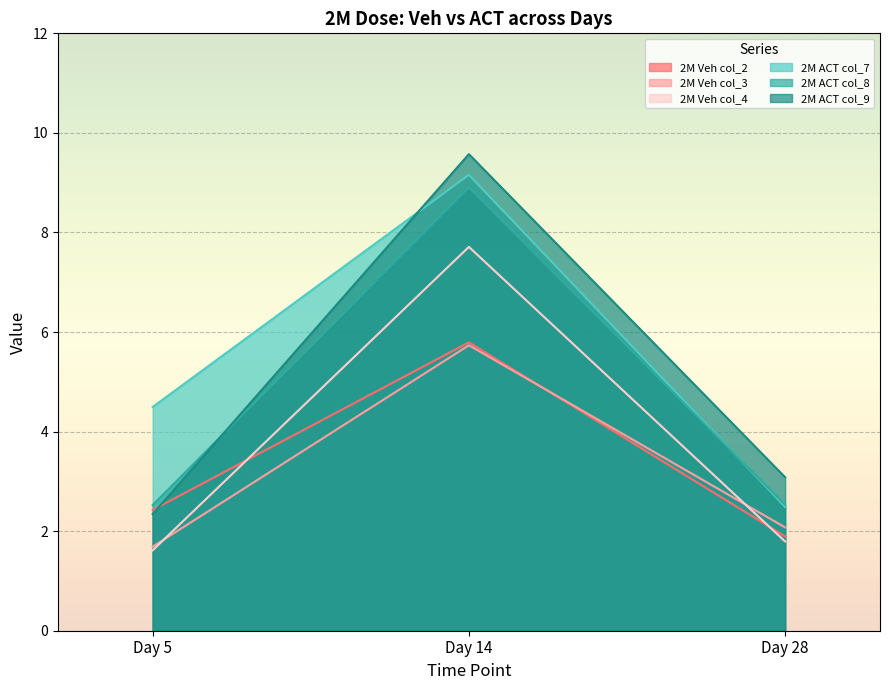

Reading right to left, transcribe all the data shown in this chart.

2M Veh col_2: 1.9	5.8	2.4
2M Veh col_3: 2.1	5.7	1.7
2M Veh col_4: 1.8	7.7	1.6
2M ACT col_7: 2.5	9.2	4.5
2M ACT col_8: 2.5	8.9	2.5
2M ACT col_9: 3.1	9.6	2.3